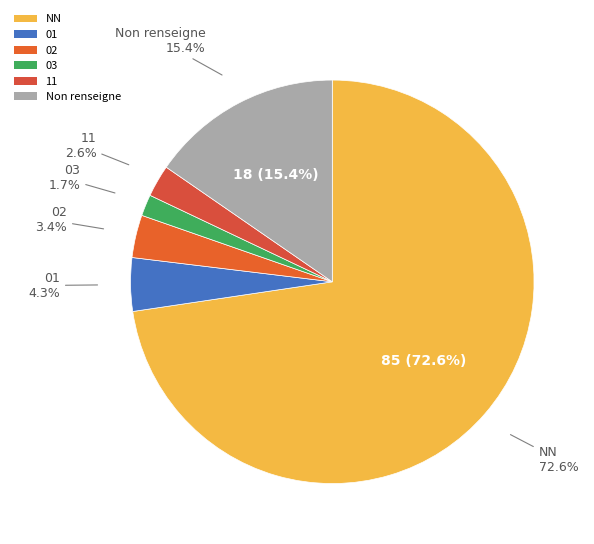

Is there any slice that represents more than half of the pie?

Yes